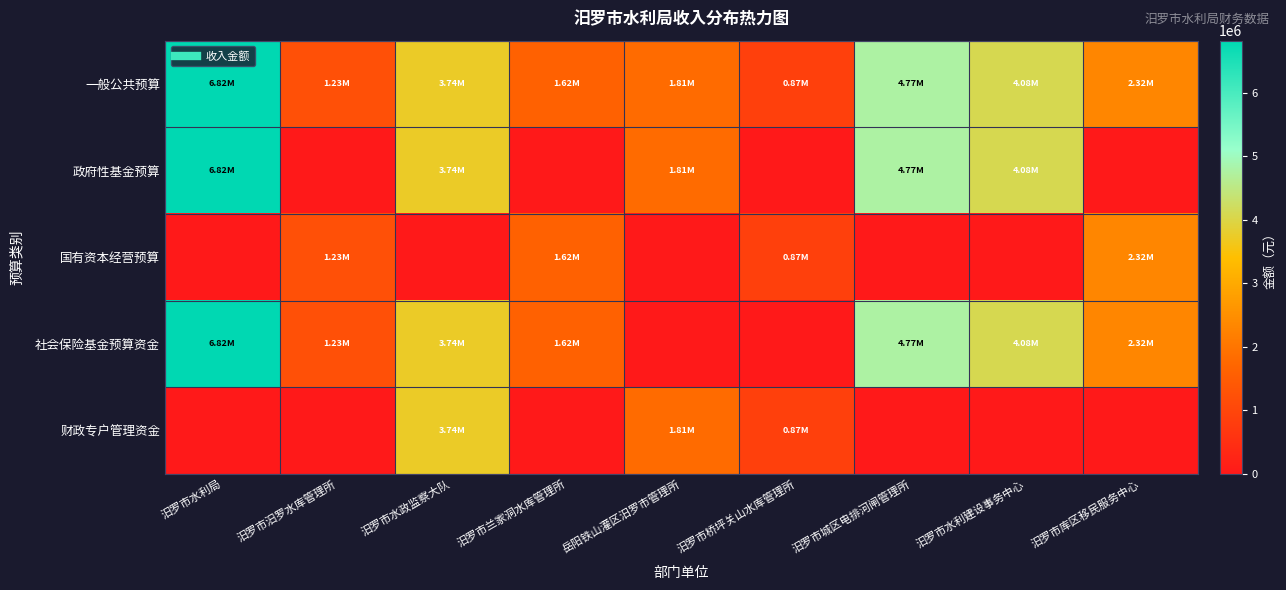

What is the greatest value displayed?

6816503.7